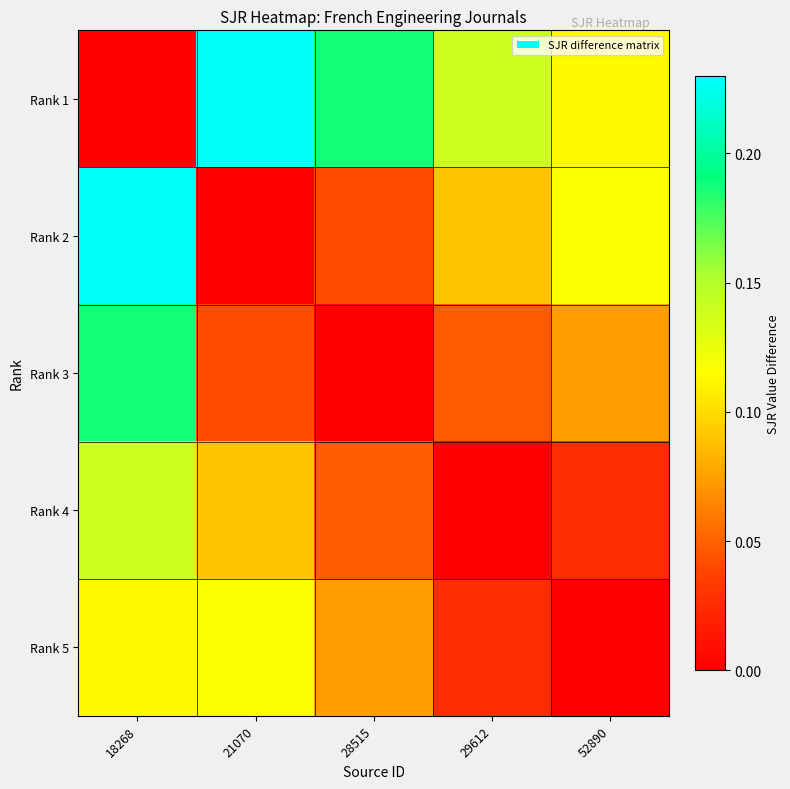

Which has a higher value, 18268 or 21070?

21070